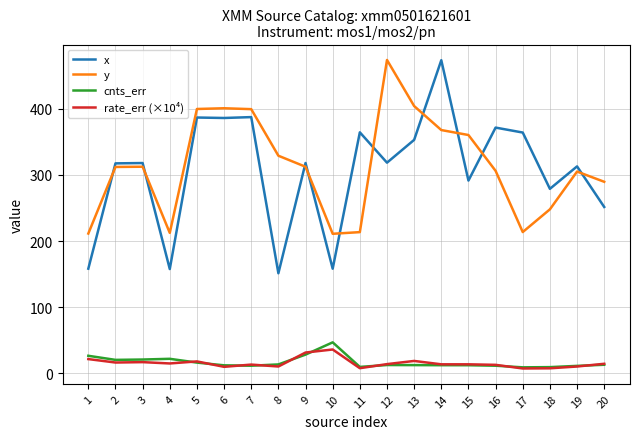

What is the maximum value shown in the chart?

473.6